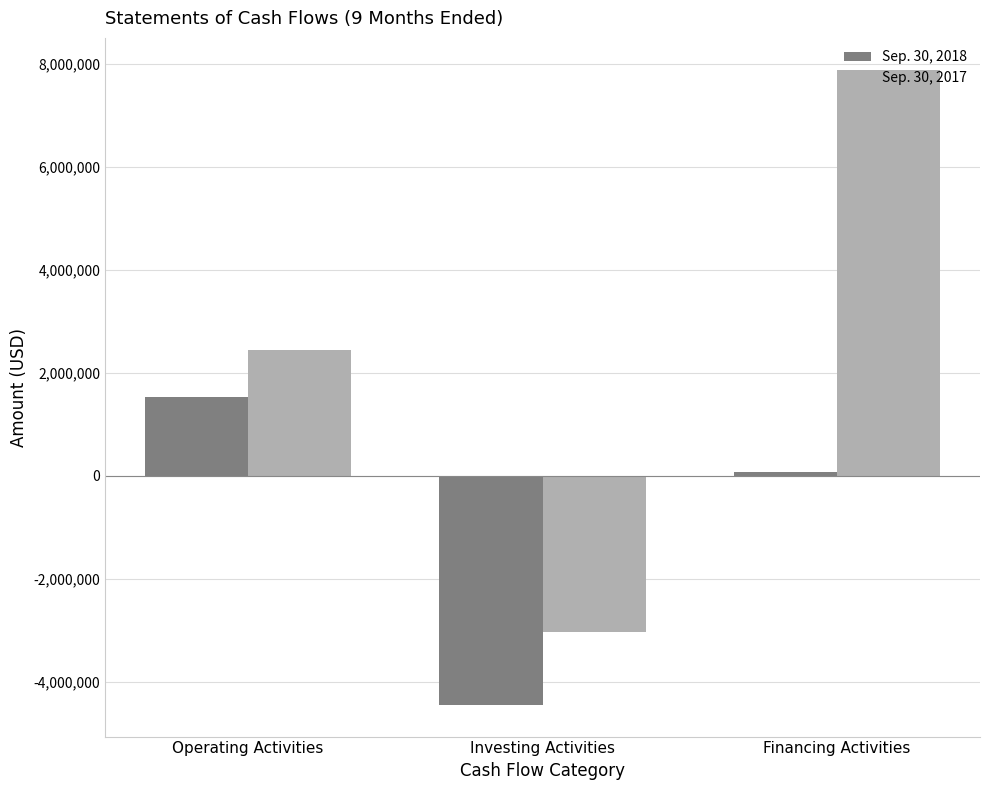

Which series has the widest spread of values?

Sep. 30, 2017